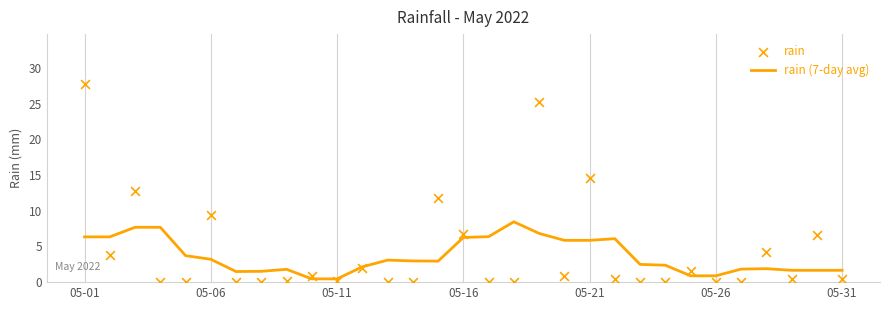

Is the value of rain at 20 greater than the value of rain (7-day avg) at 28?

Yes